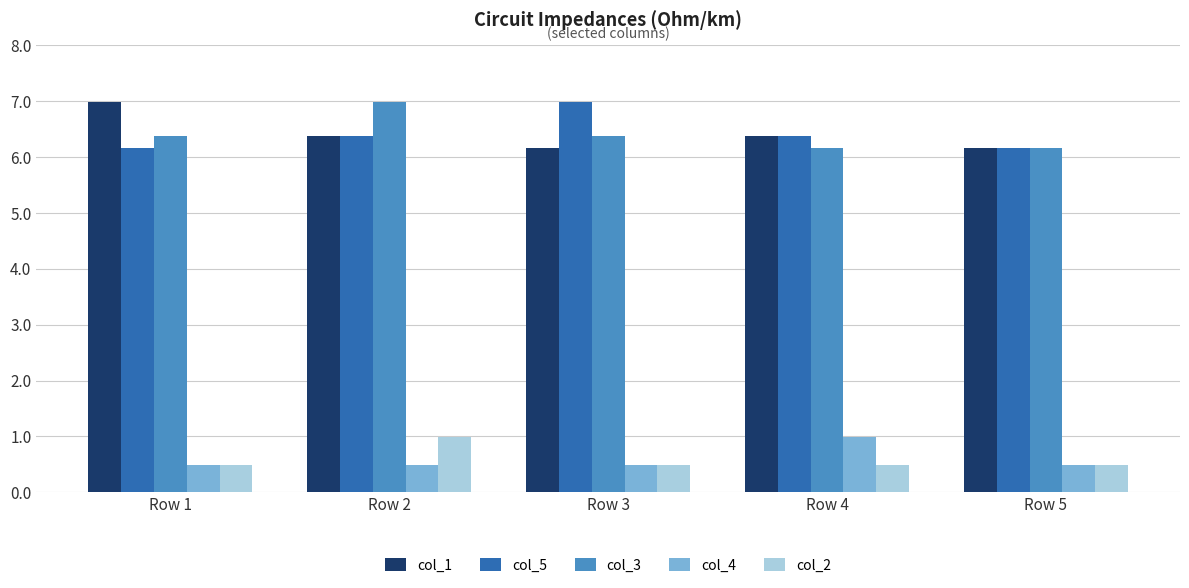

How many bars are there in total?

25